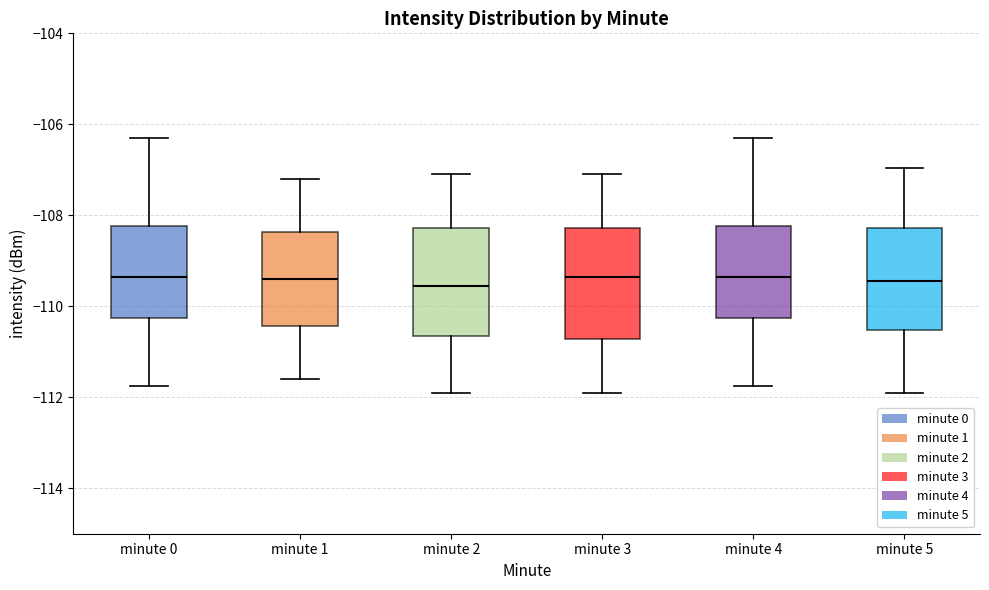

Where does the lower whisker of the box for minute 0 end on the y-axis? The values are not printed on the chart, so give them approximately, as read against the axis.

-111.8